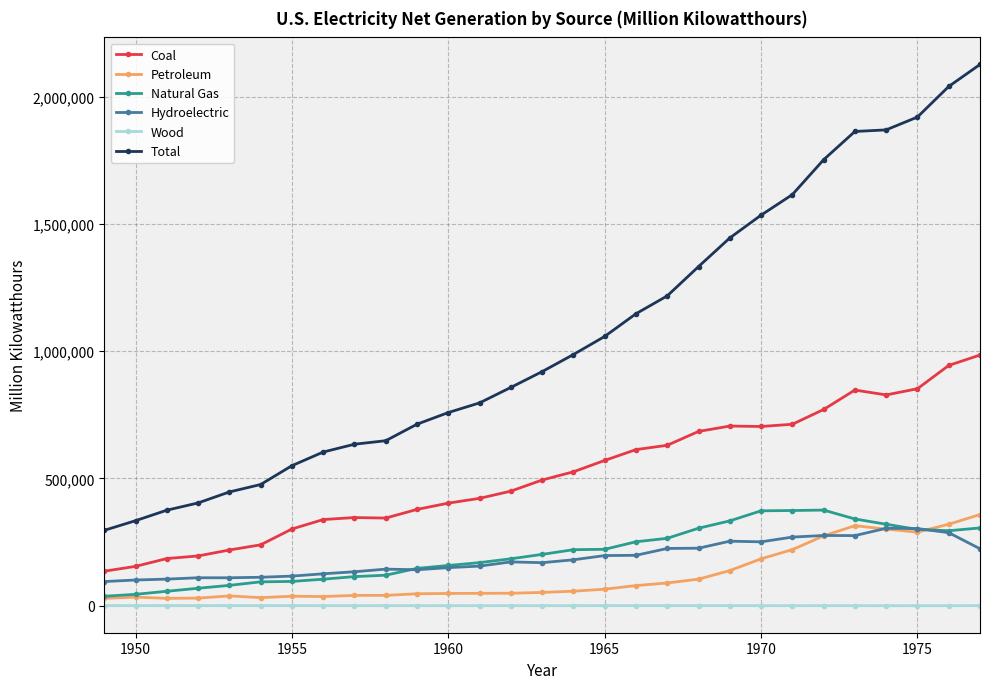

What is the difference between the maximum and minimum values in the Coal series?

849767.3